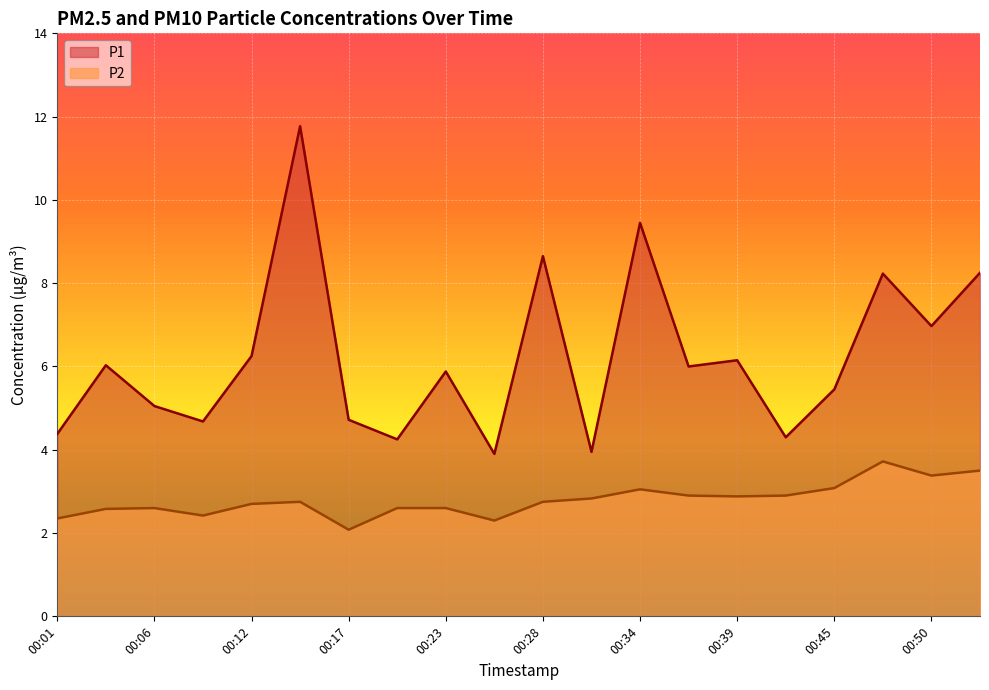

Which series has the largest total across all categories?

P1